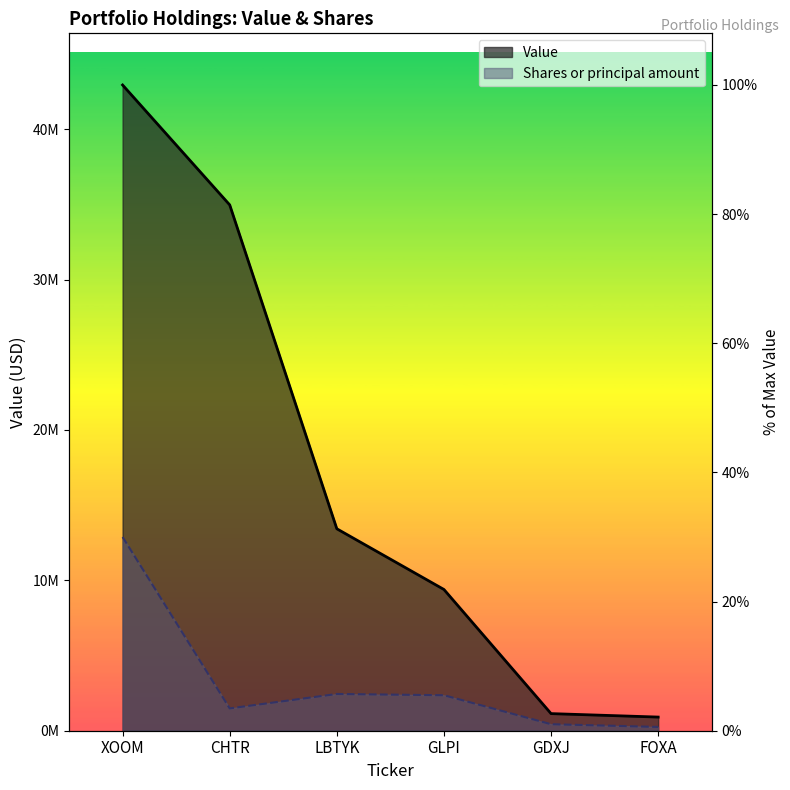

Which series has the widest spread of values?

Value